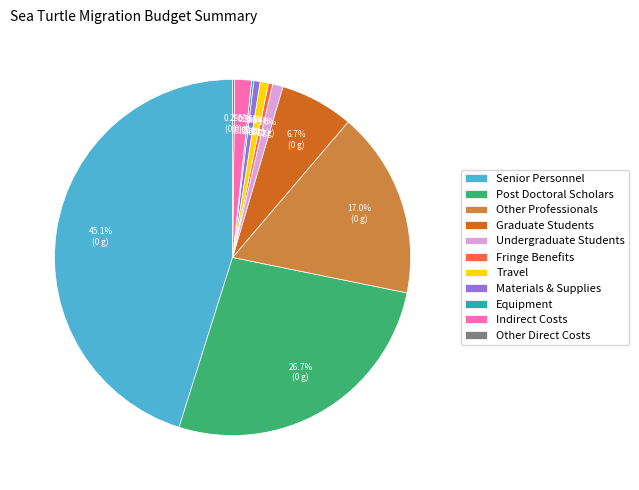

Do Materials & Supplies and Indirect Costs together represent more than half of the pie?

No